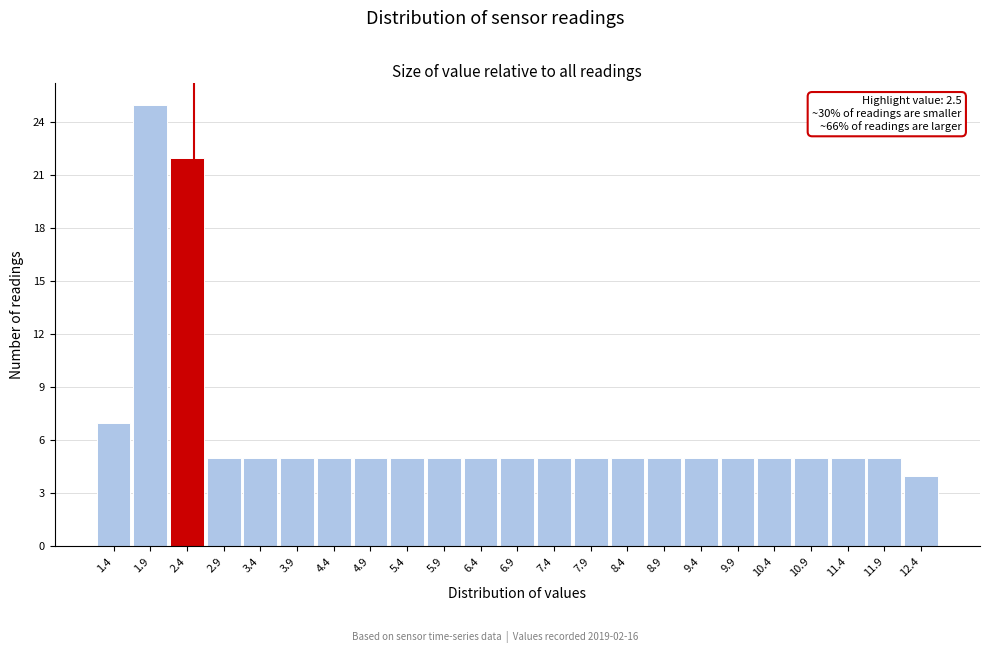

Over which range of the x-axis is the bar tallest?

1.65 to 2.15